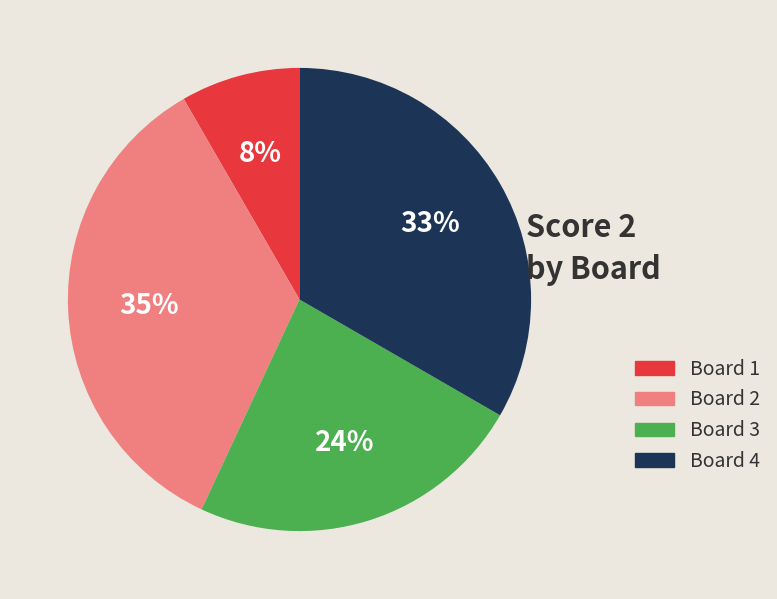

Does Board 3 represent more than half of the total?

No